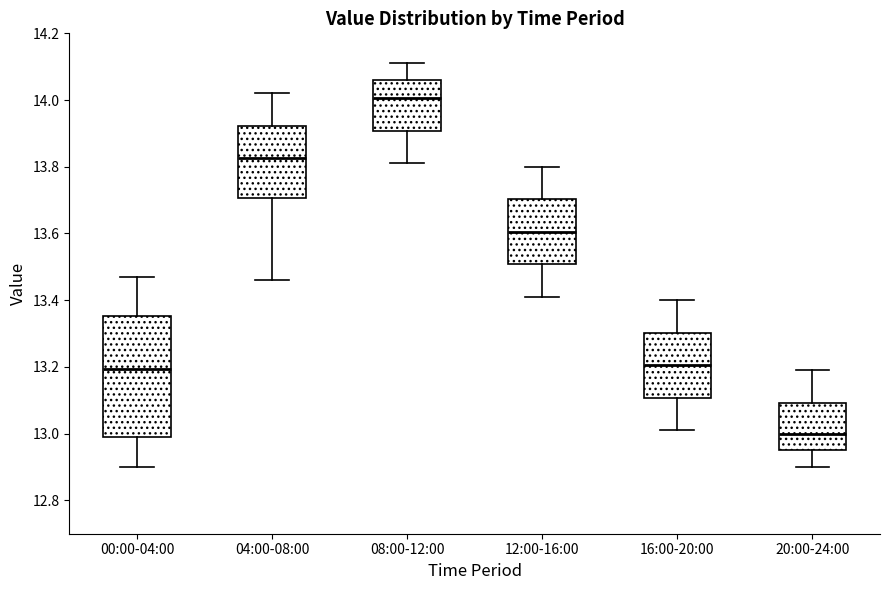

Where does the median line of the box for 12:00-16:00 sit on the y-axis? The values are not printed on the chart, so give them approximately, as read against the axis.

13.60